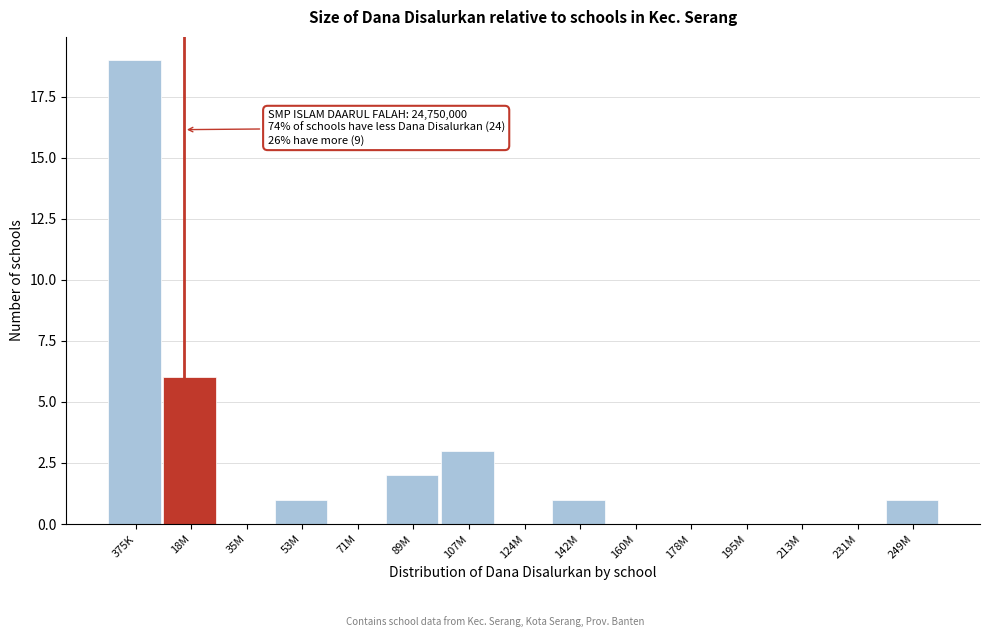

Reading left to right, list all the values displayed in this chart.

375K=19	18M=6	35M=0	53M=1	71M=0	89M=2	107M=3	124M=0	142M=1	160M=0	178M=0	195M=0	213M=0	231M=0	249M=1